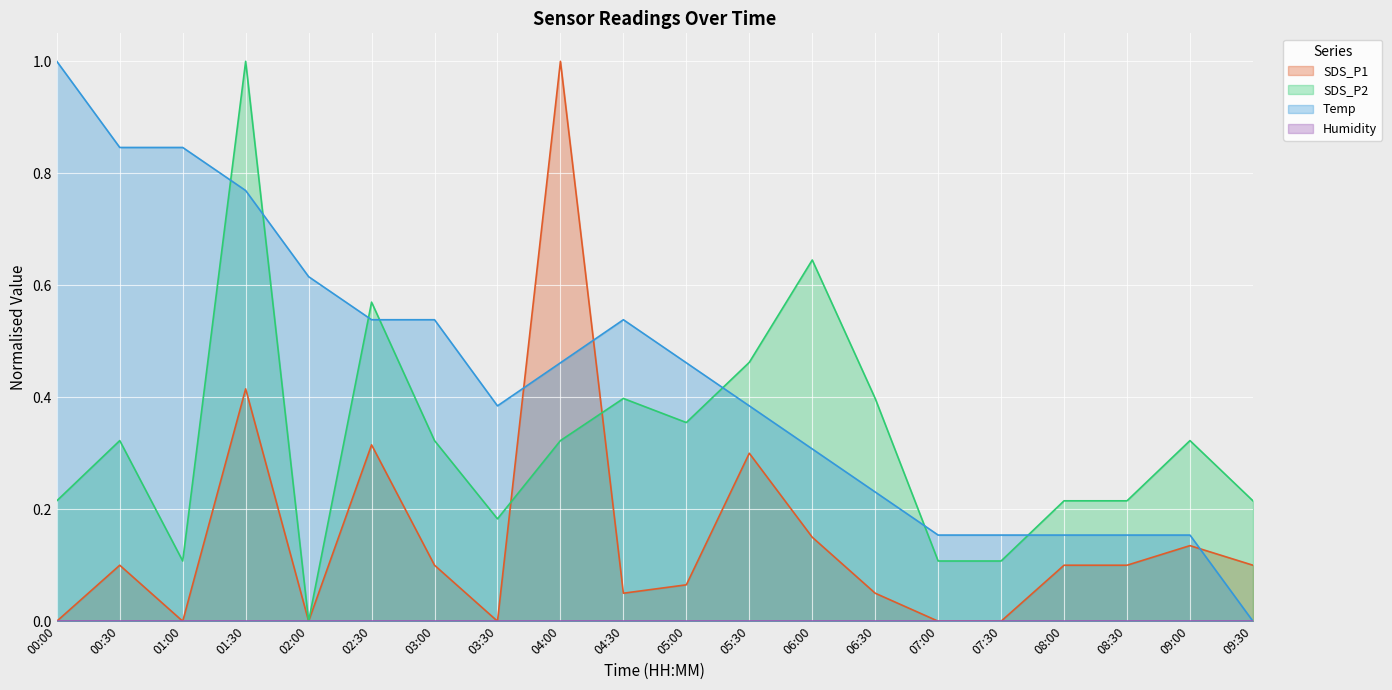

Is the value of SDS_P1 at 04:00 greater than the value of Temp at 03:00?

Yes